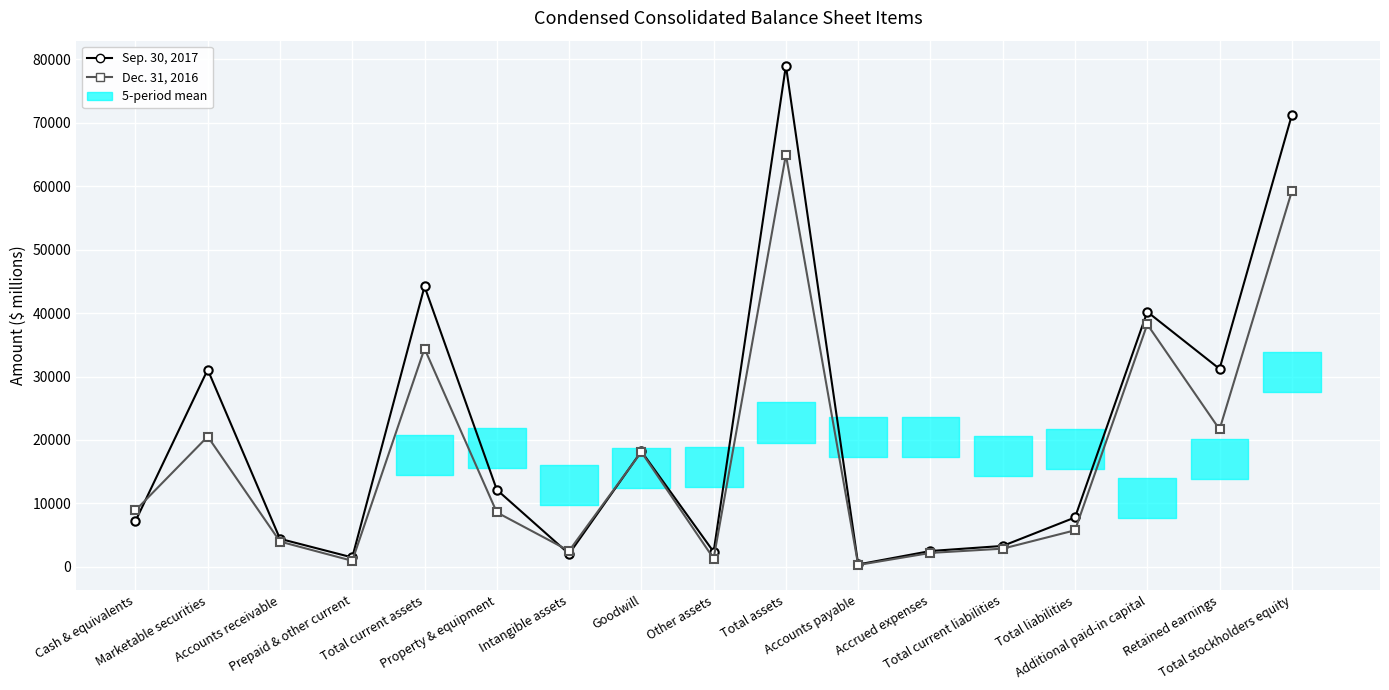

Which series has the widest spread of values?

Sep. 30, 2017